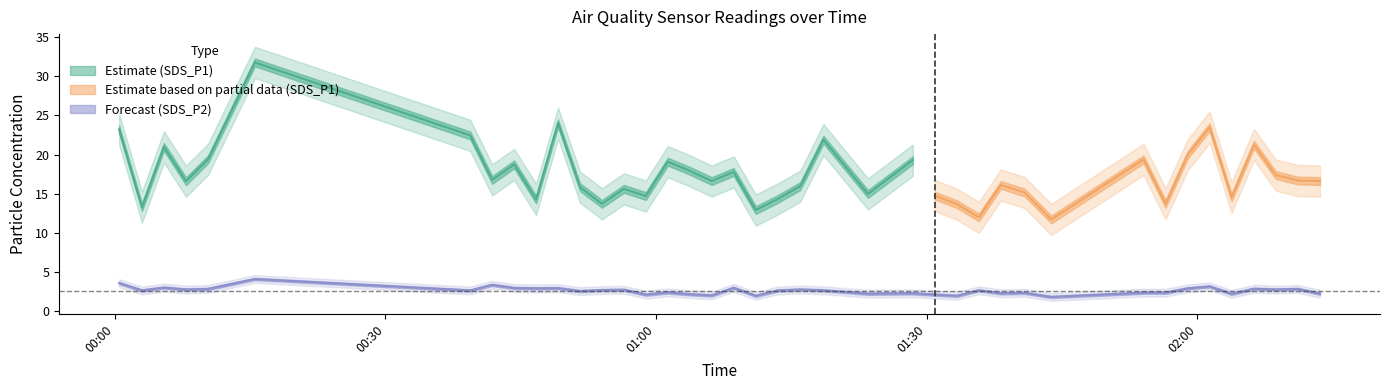

How many values are below 2?

4